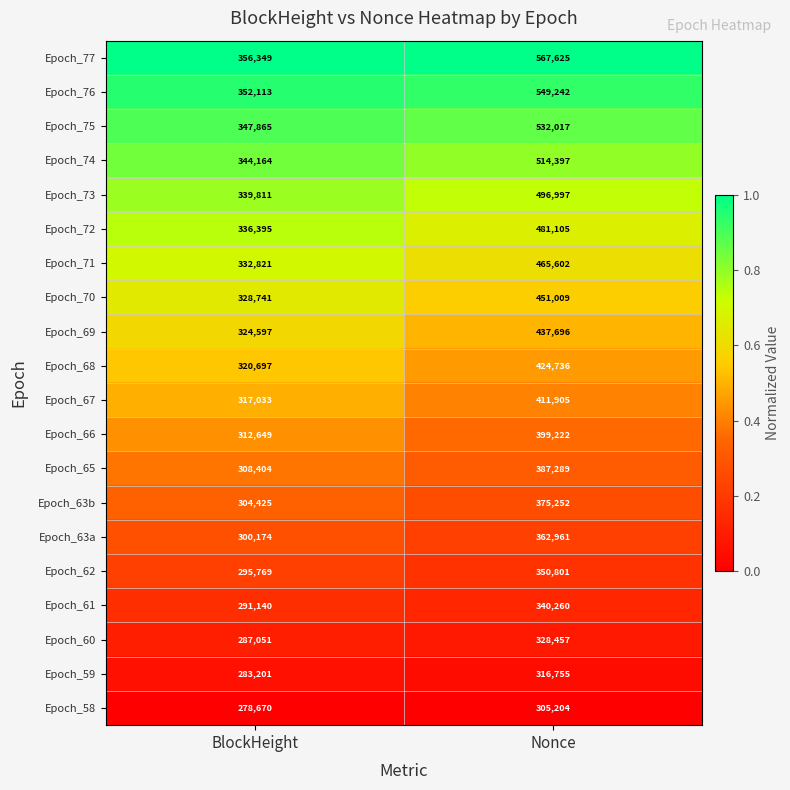

Where is Epoch_69 nearest to the value 381146?

BlockHeight